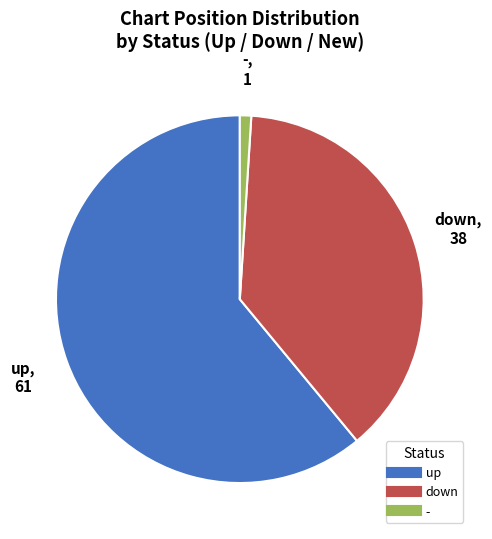

How many segments does this pie chart have?

3